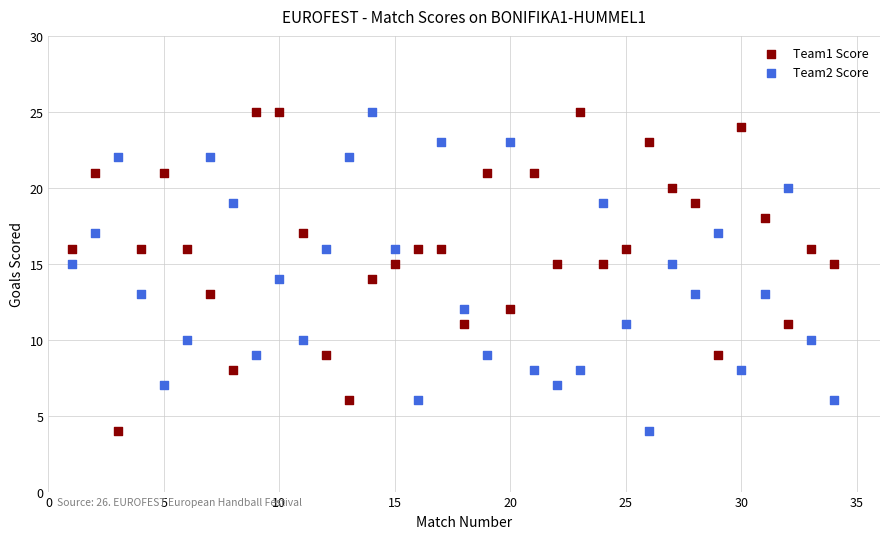

What is the X range (max minus min) for the scatter plot?

33